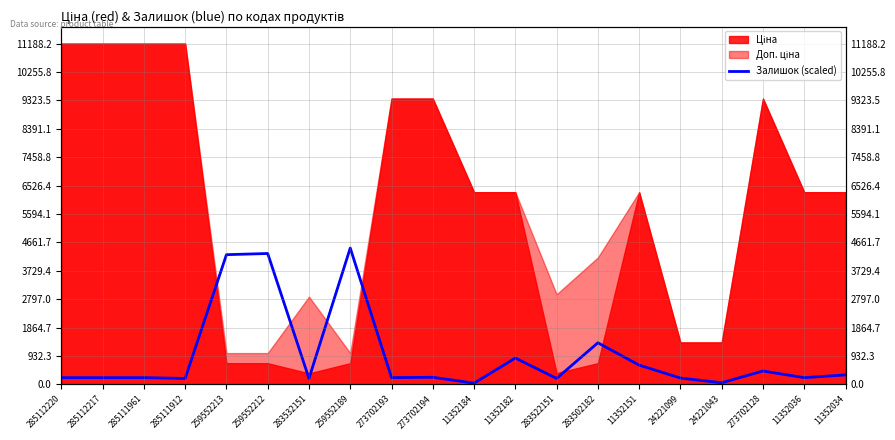

What is the label of the 7th point from the left?

283532151